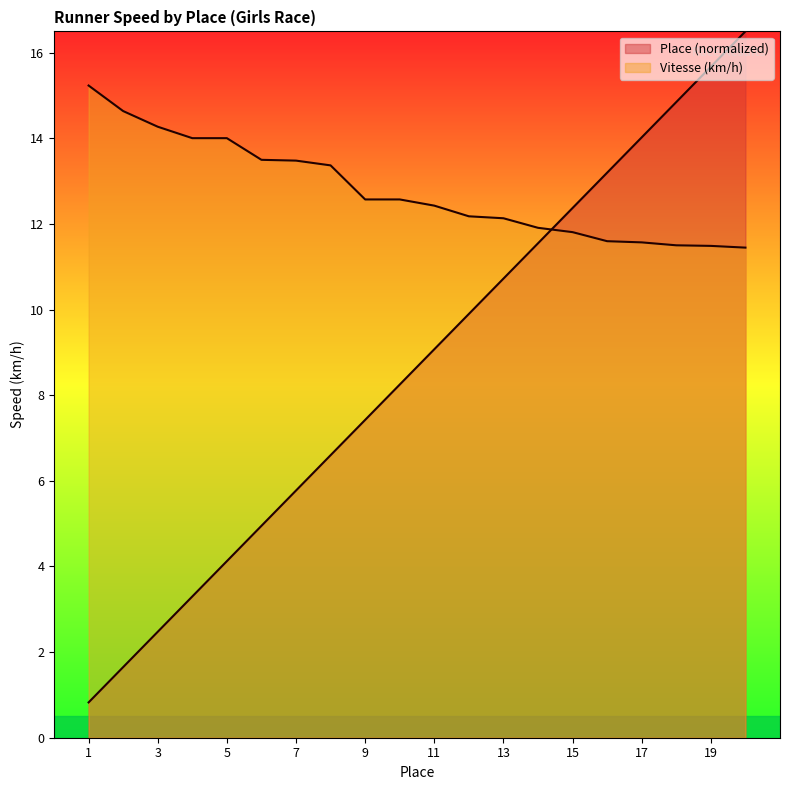

What is the difference between the highest and lowest values at 18?

3.3